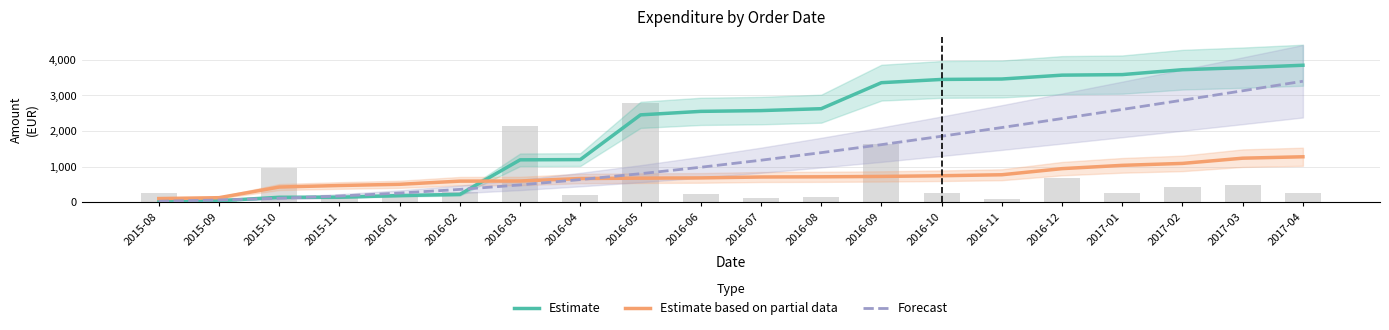

Which label corresponds to the largest value in the chart?

2017-04